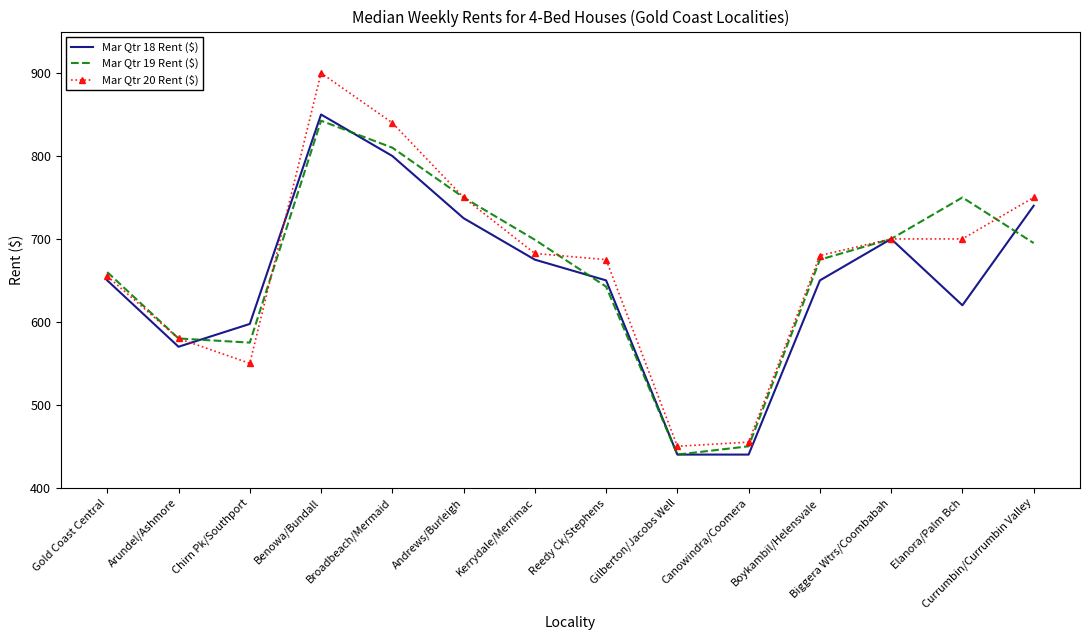

What is the greatest value displayed?

900.0